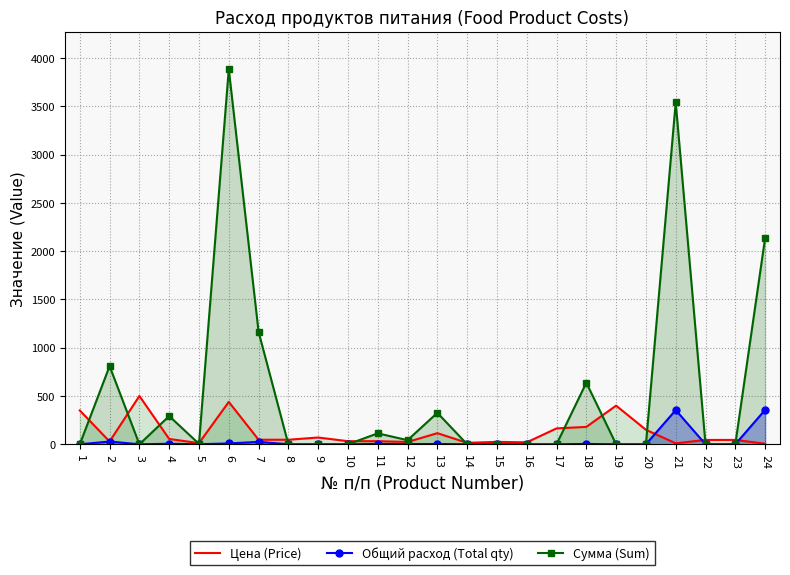

At which label does Общий расход (Total qty) reach its minimum?

1